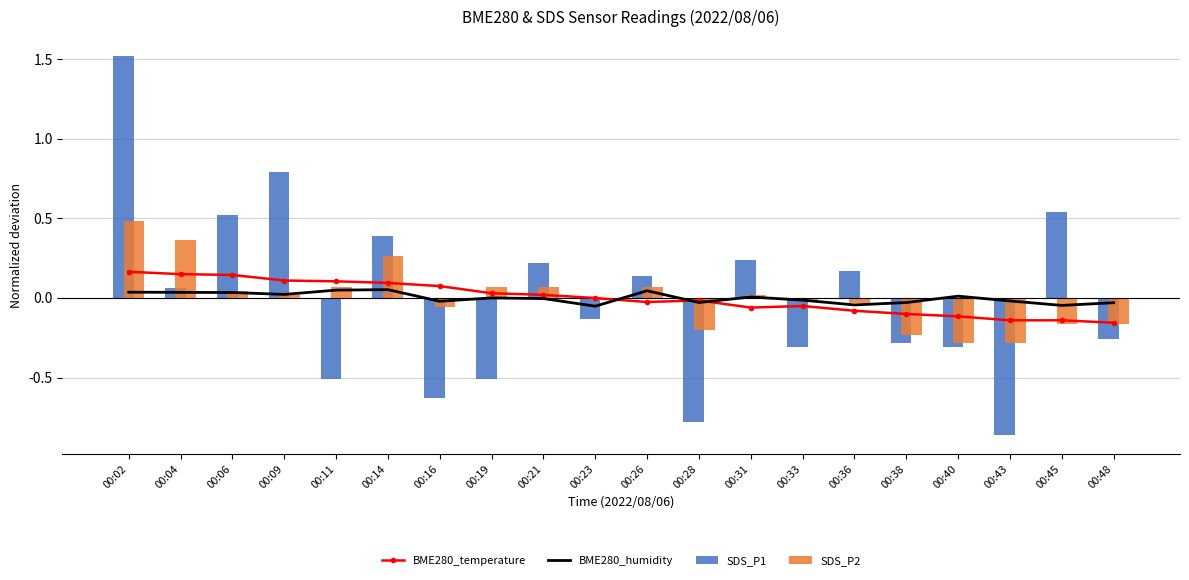

What is the value of the SDS_P2 bar at the 7th from the left?

-0.1